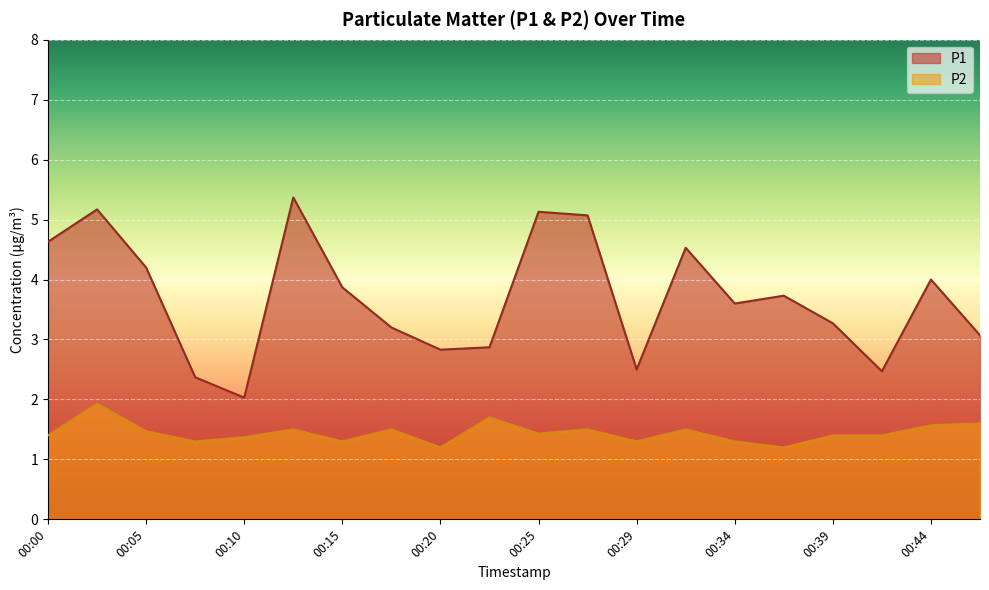

What value does the P1 series have at 00:25?

5.1